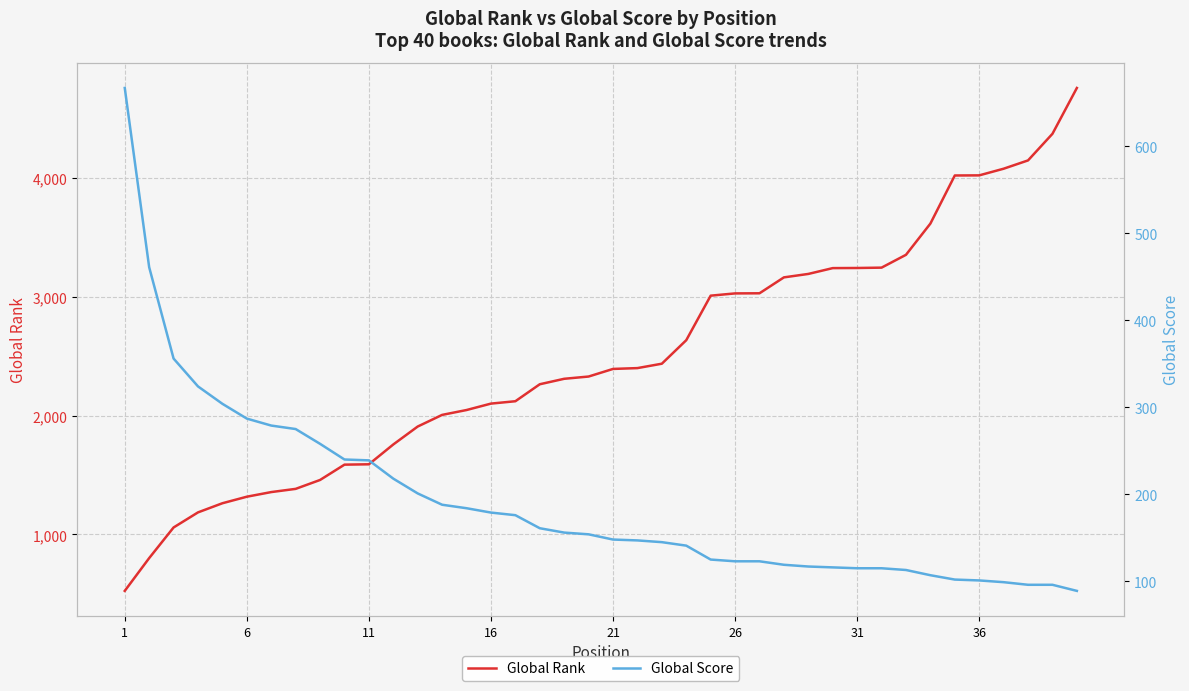

At how many categories does at least one series exceed 3460?

7